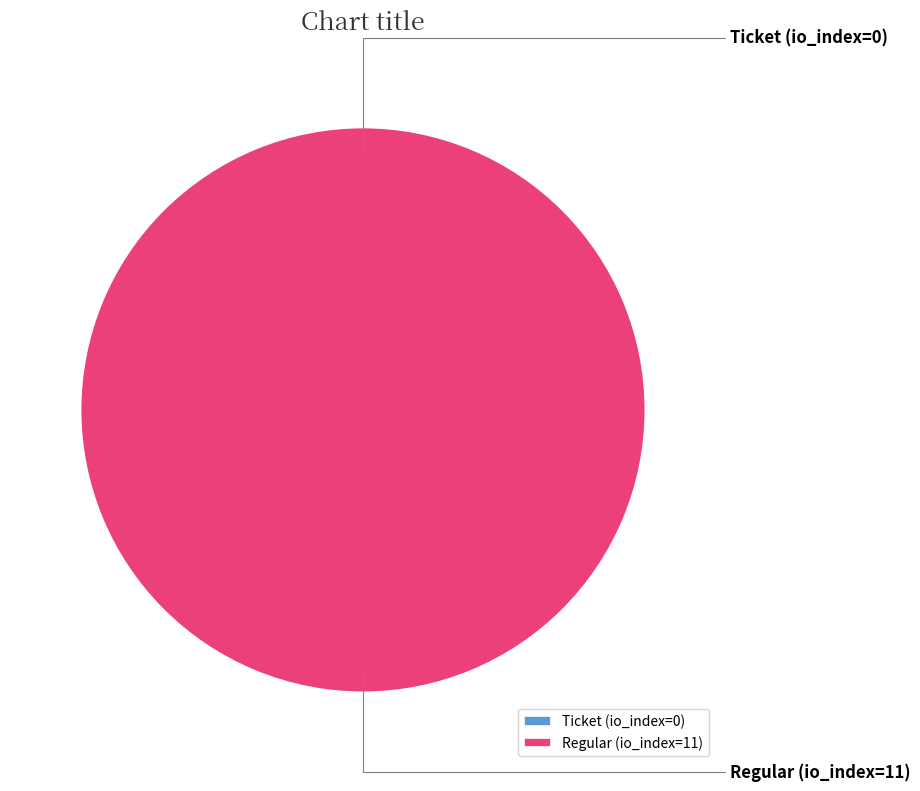

What is the smallest slice in the pie chart?

Ticket (io_index=0)